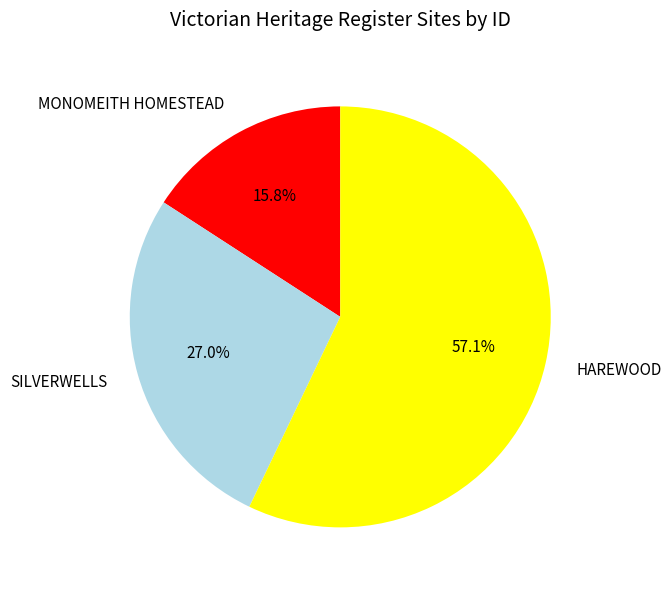

Is it true that MONOMEITH HOMESTEAD is 23% of the pie?

False